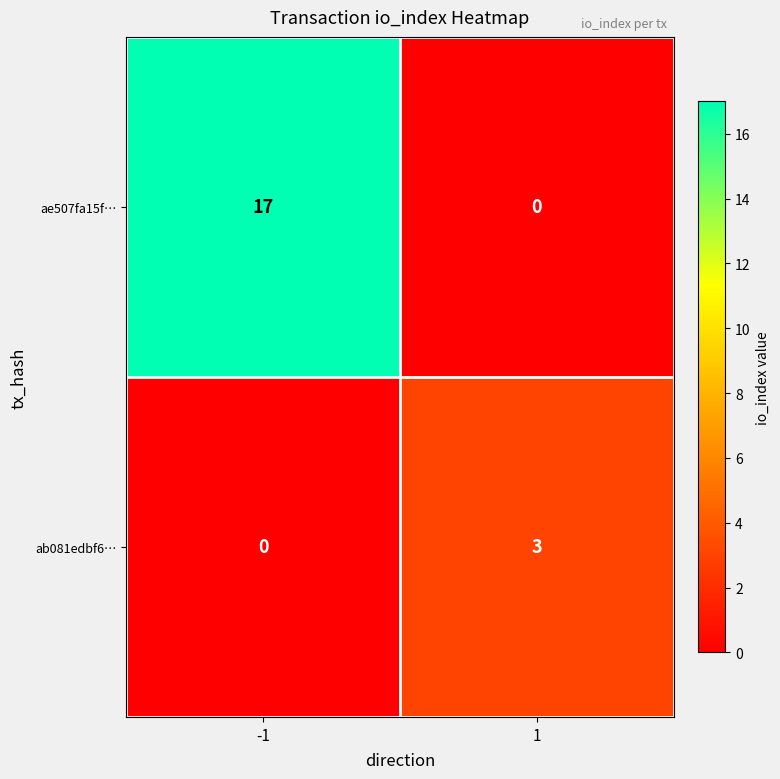

What is the total value across all series at 1?

3